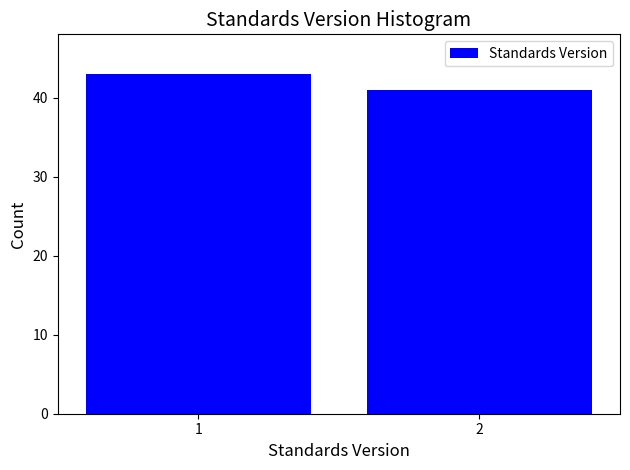

Reading left to right, what are all the values shown in this chart?

1=43	2=41